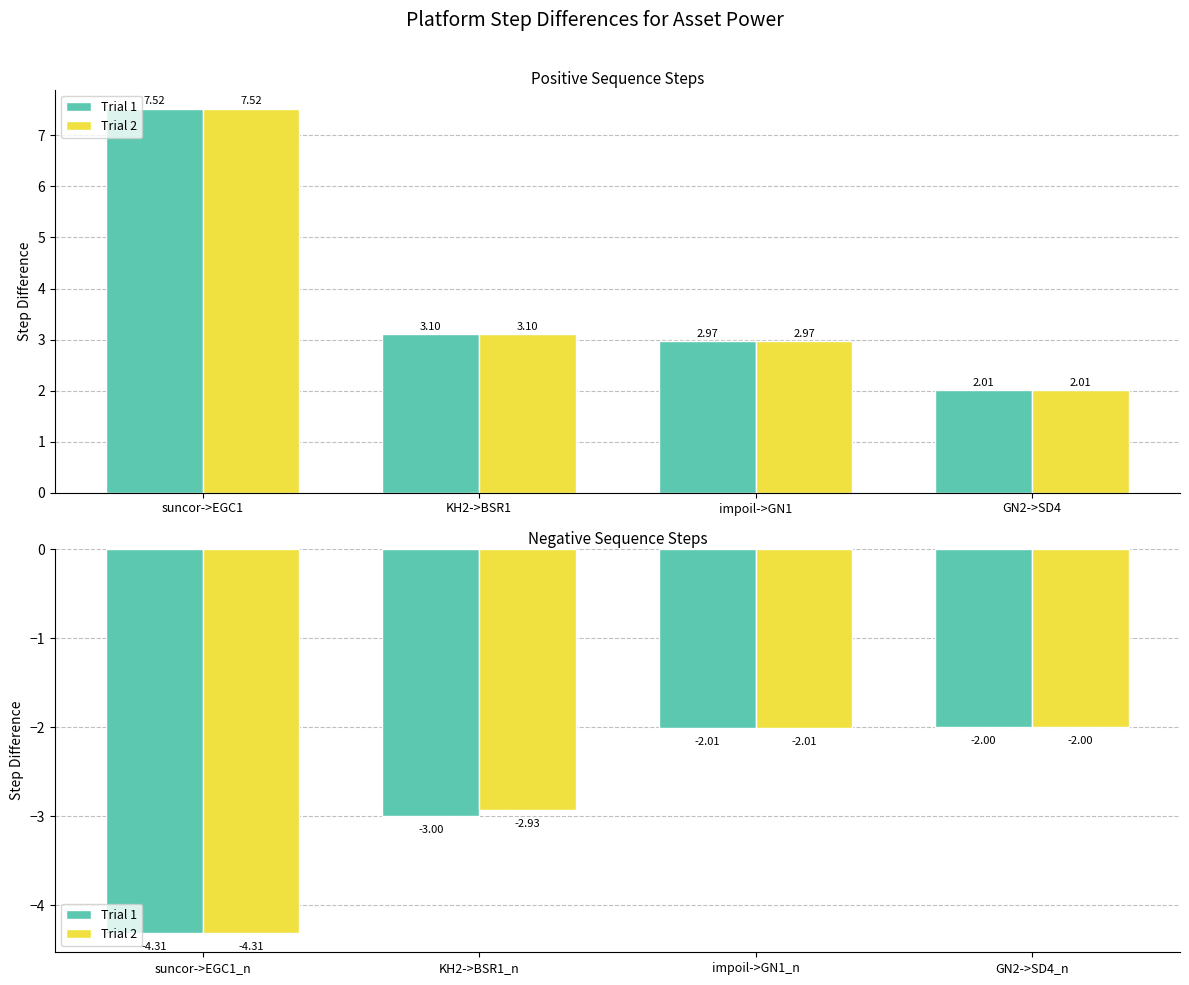

Rank the series at GN2->SD4_n from lowest to highest value.

Trial 1, Trial 2